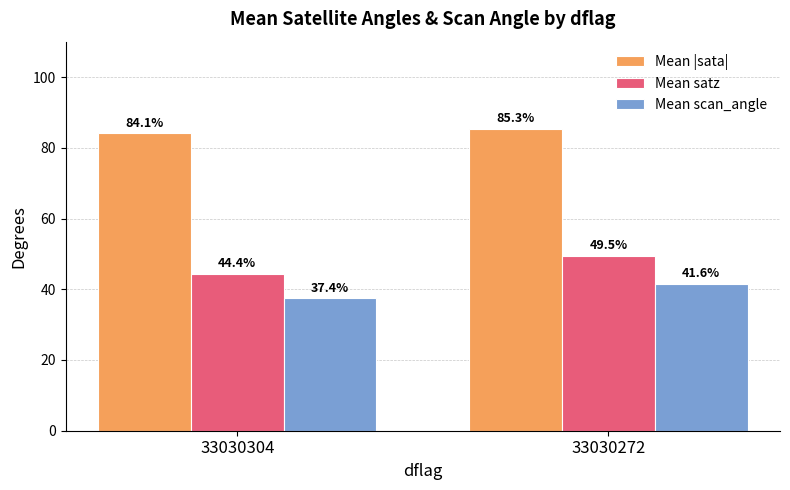

How many data points in Mean |sata| are less than 85?

1